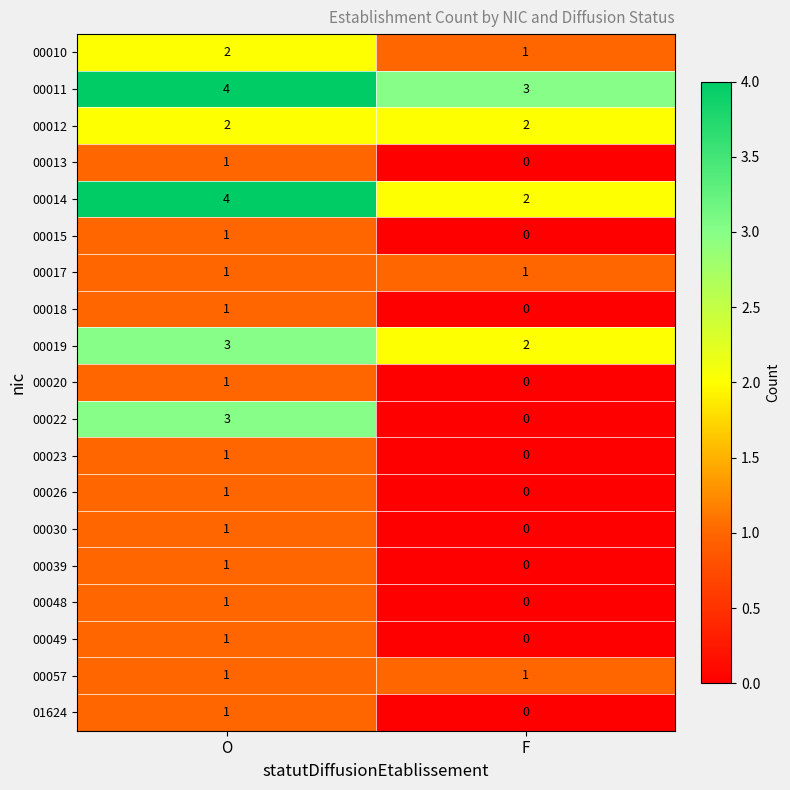

What is the spread (max minus min) of values at F?

3